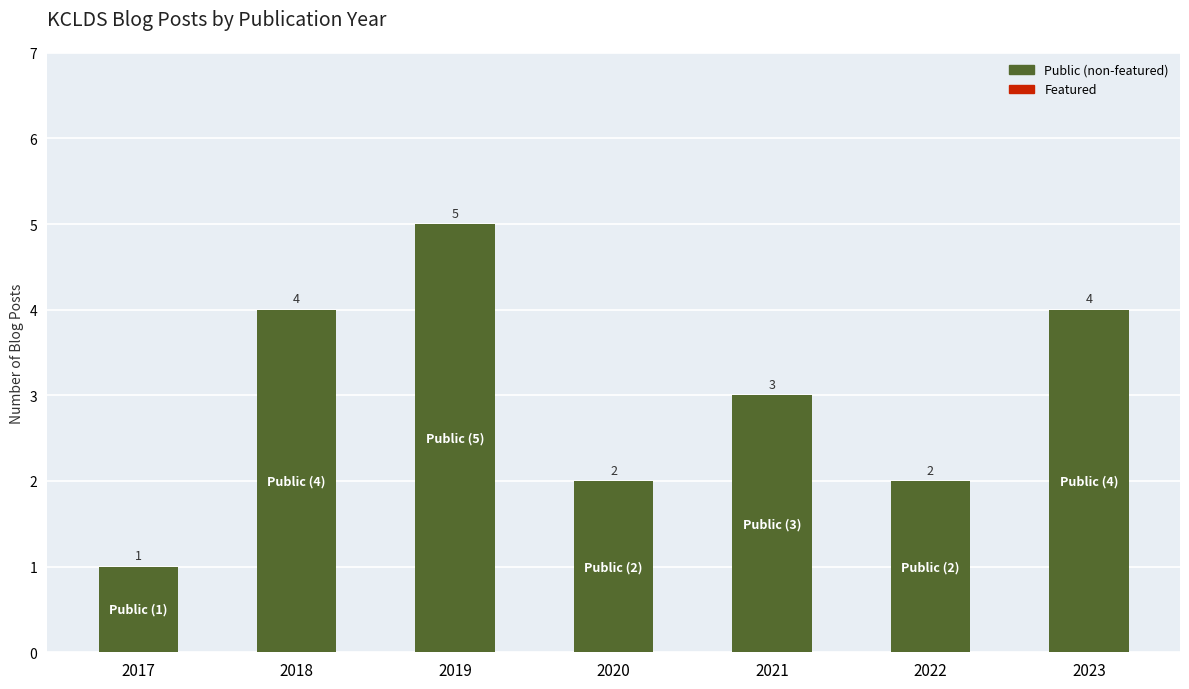

Does the chart contain any negative values?

No